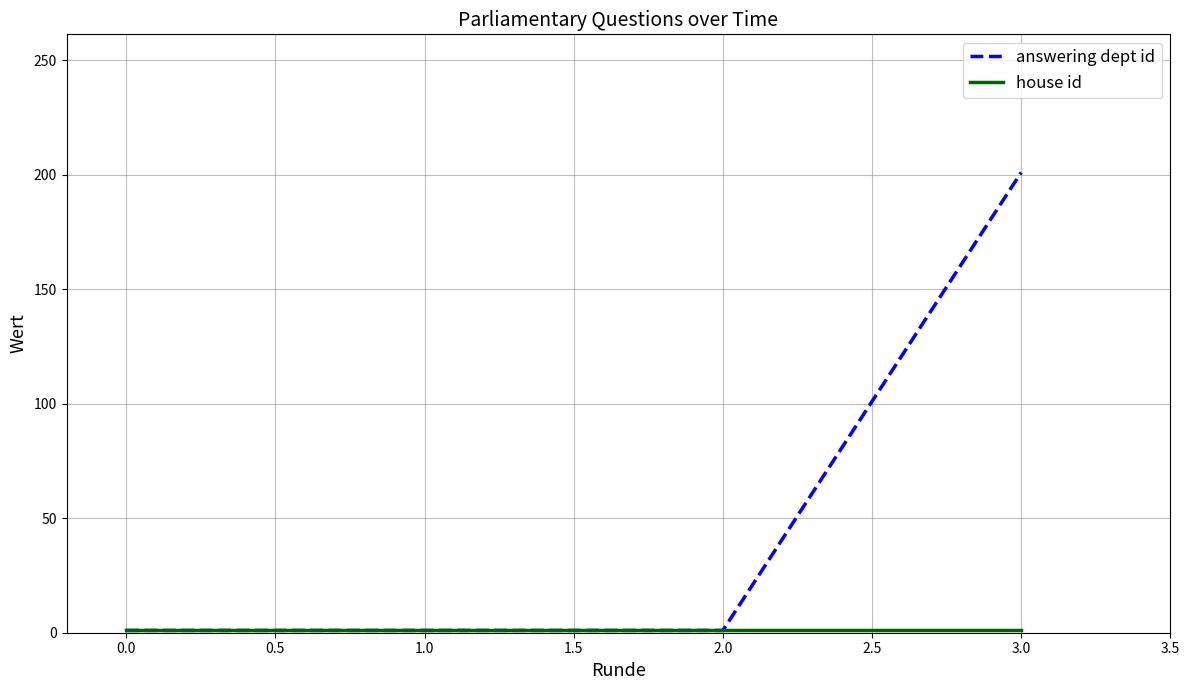

Which series has the largest total across all categories?

answering dept id